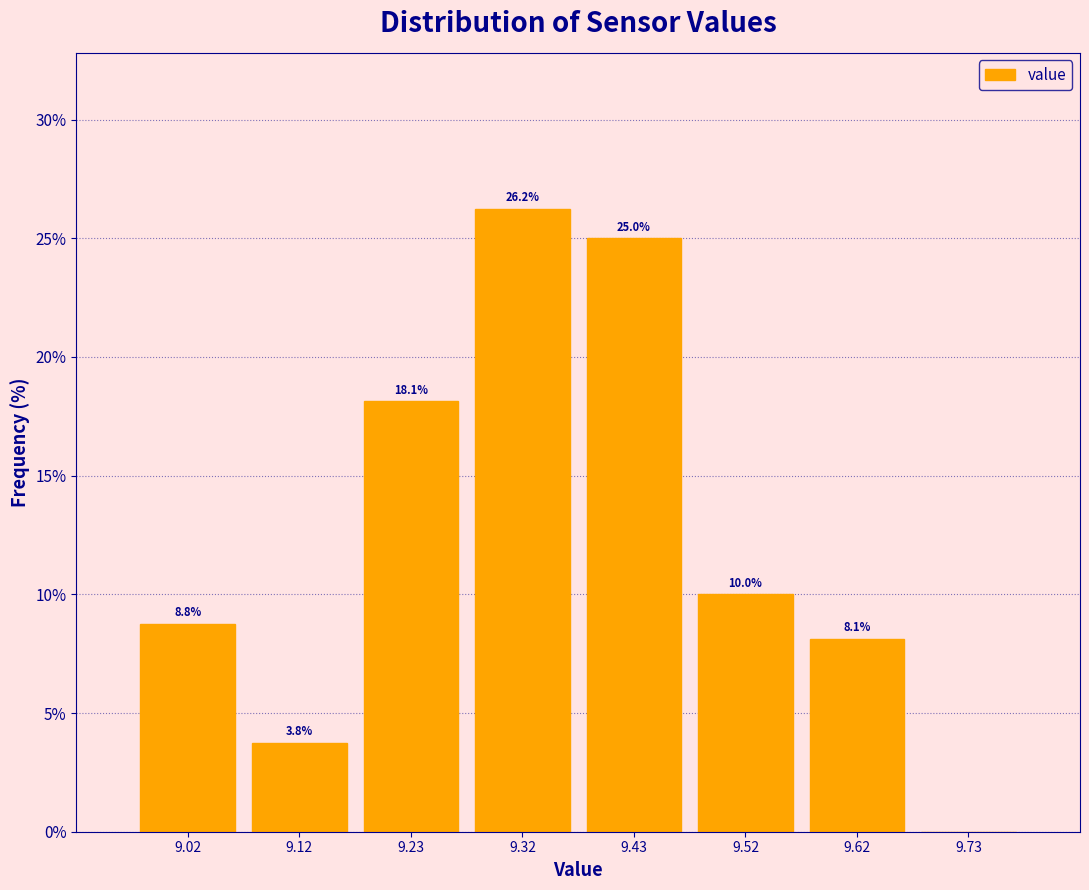

Which range on the x-axis has the tallest bar?

9.275 to 9.375